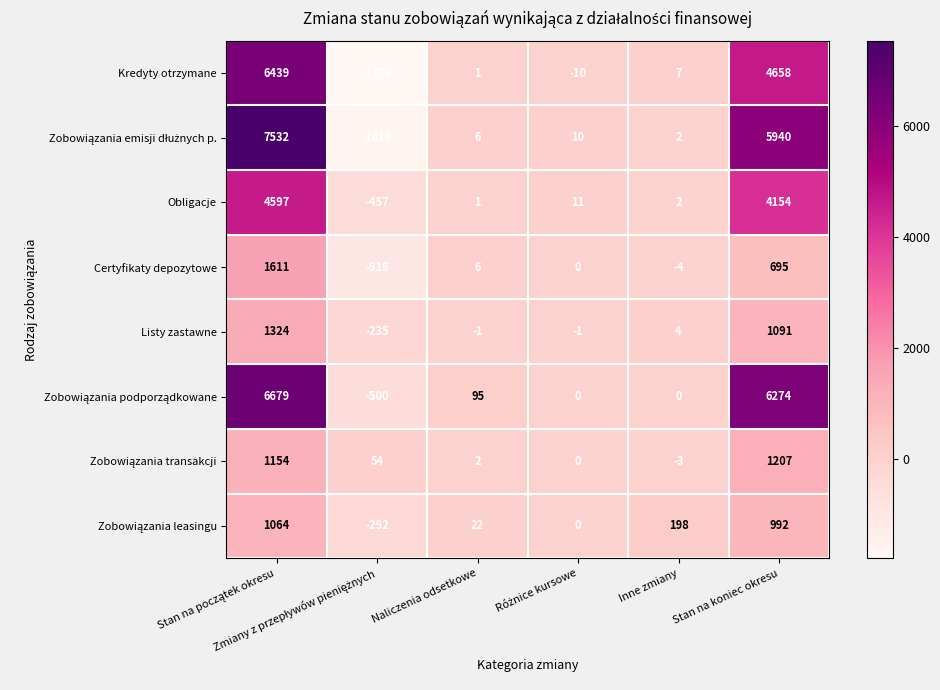

What is the difference between the maximum and minimum values in the Kredyty otrzymane series?

8218